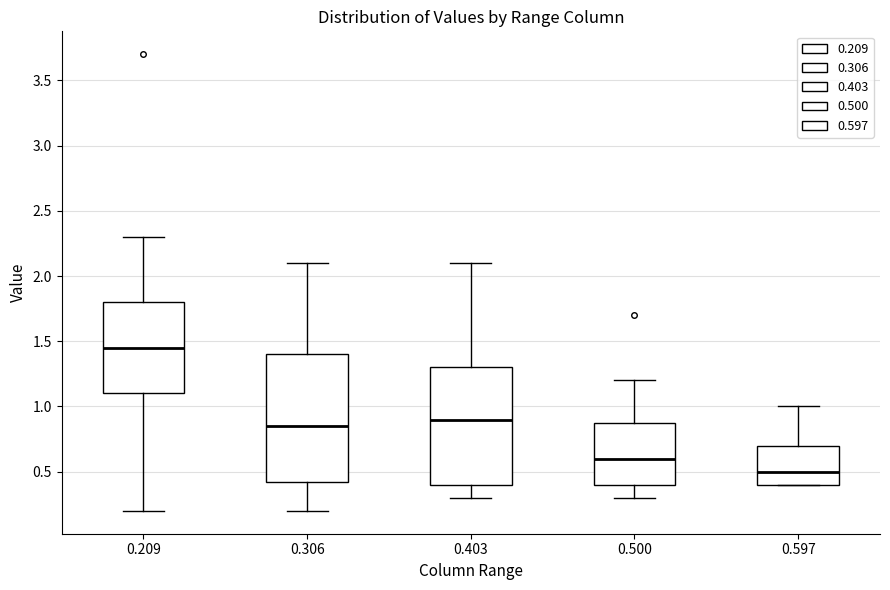

Reading left to right, transcribe this box plot: for each box, give where its median line is, the range the box spans, and where its two whiskers end, as read against the y-axis. The values are not printed on the chart, so give them approximately, as read against the axis.

0.209: median 1.45, box 1.10 to 1.80, whiskers 0.20 to 2.30
0.306: median 0.85, box 0.45 to 1.40, whiskers 0.20 to 2.10
0.403: median 0.90, box 0.40 to 1.30, whiskers 0.30 to 2.10
0.500: median 0.60, box 0.40 to 0.90, whiskers 0.30 to 1.20
0.597: median 0.50, box 0.40 to 0.70, whiskers 0.40 to 1.00